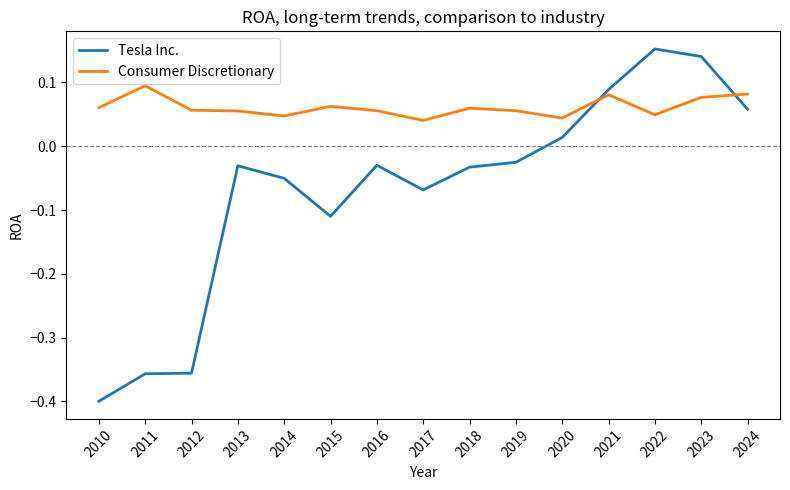

Between 2012 and 2018, which series saw the biggest shift?

Tesla Inc.